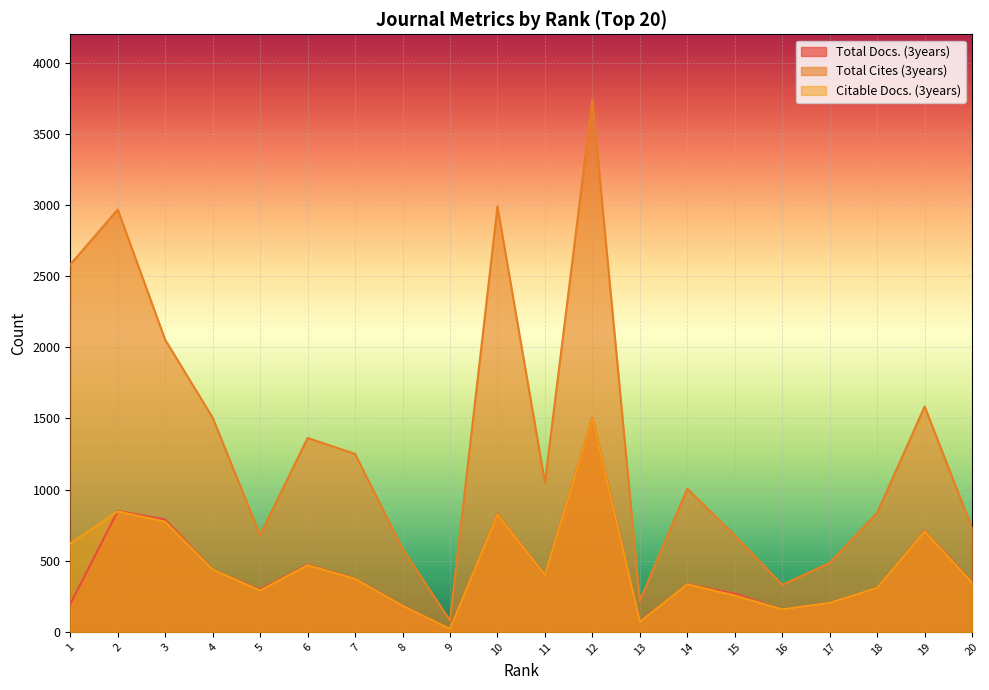

Rank the categories by Total Cites (3years) value from highest to lowest.

12, 10, 2, 1, 3, 19, 4, 6, 7, 11, 14, 18, 20, 5, 15, 8, 17, 16, 13, 9